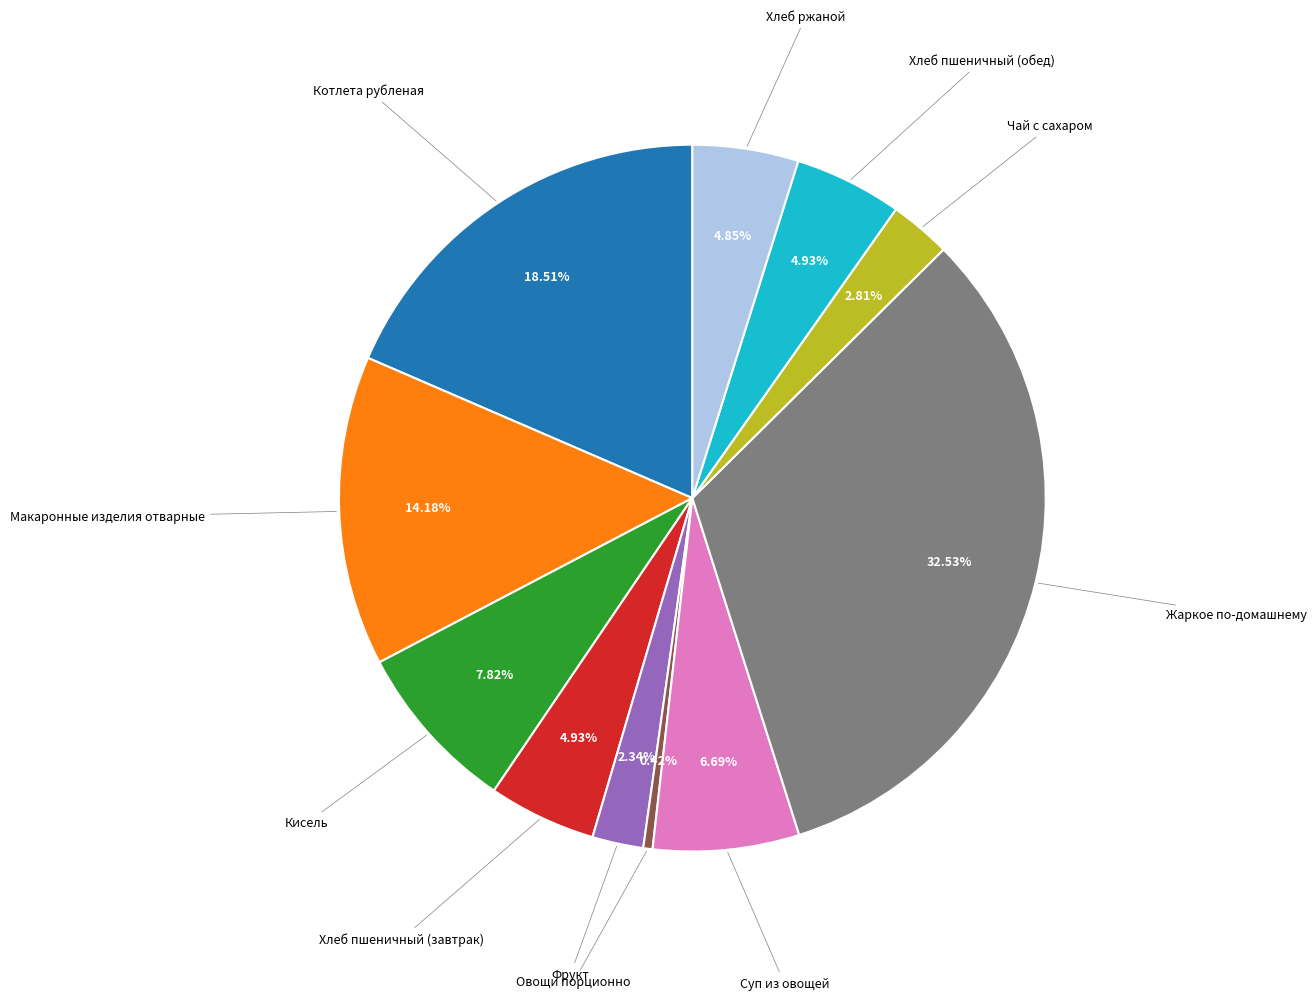

Is there any slice that represents more than half of the pie?

No